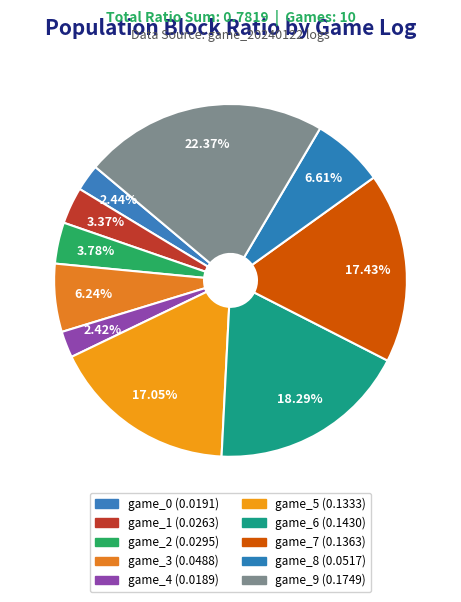

How many segments does this pie chart have?

10